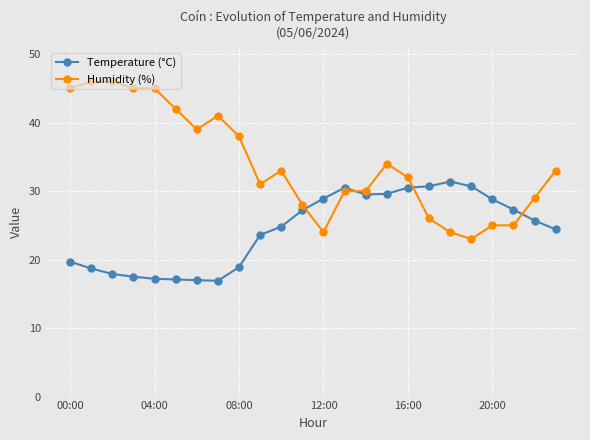

Which series has the largest total across all categories?

Humidity (%)